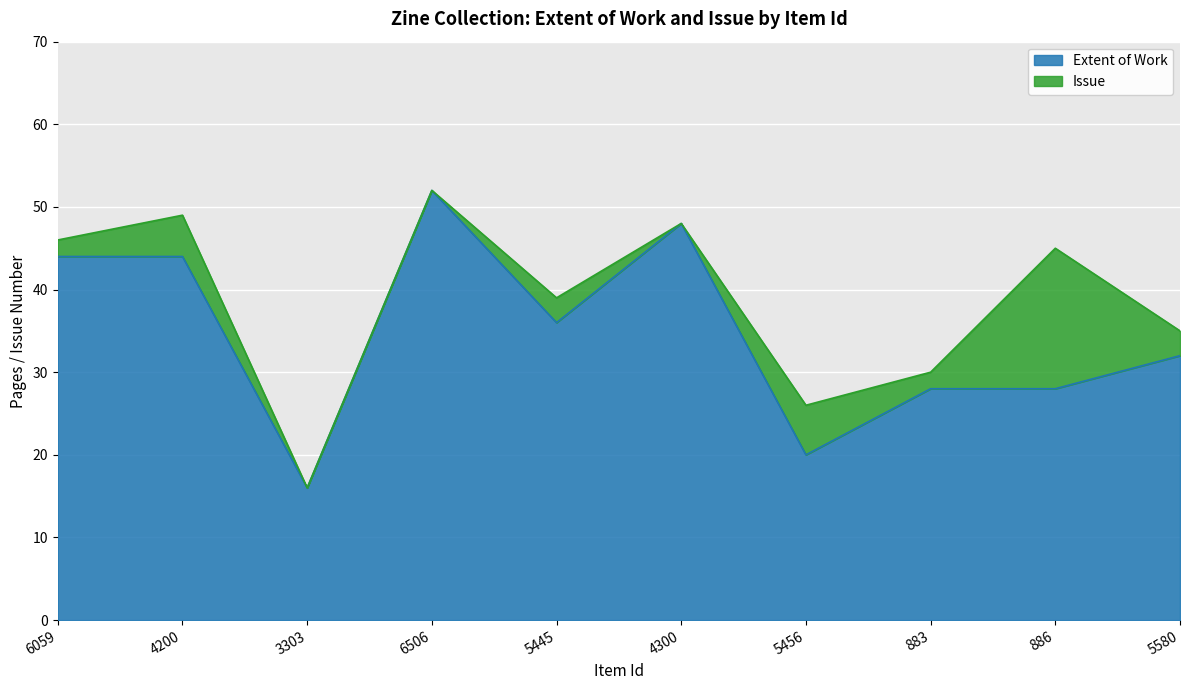

What is the ratio of the value at 5580 to the value at 3303?

2.0